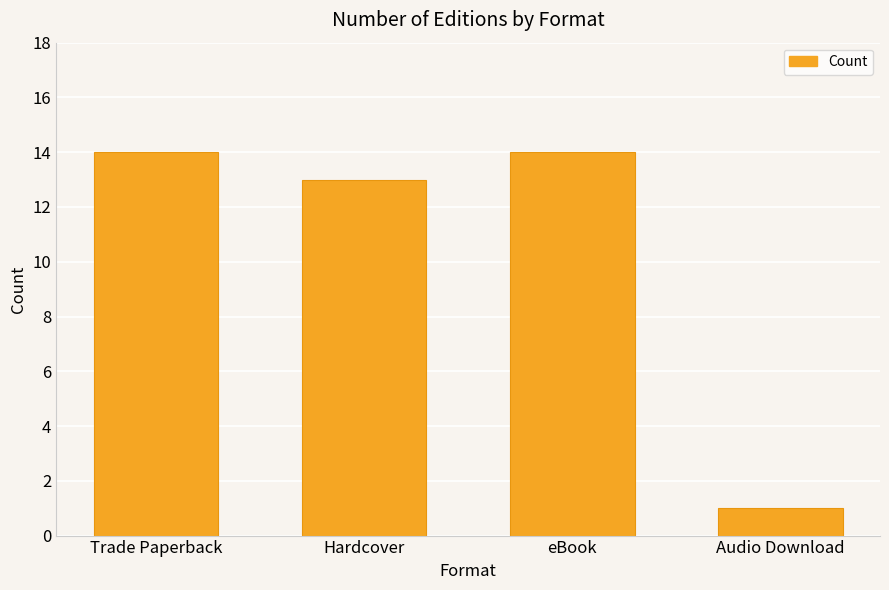

What is the ratio of the value at eBook to the value at Audio Download?

14.0